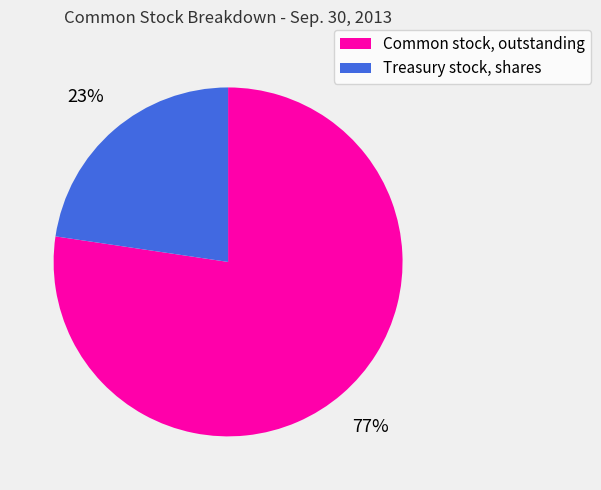

Between Common stock, outstanding and Treasury stock, shares, which is larger?

Common stock, outstanding